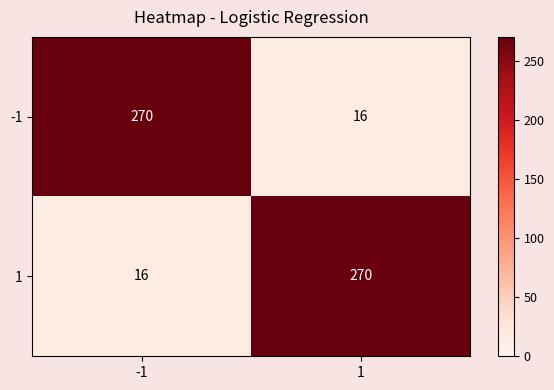

Is it true that 1 equals 79 at 1?

False